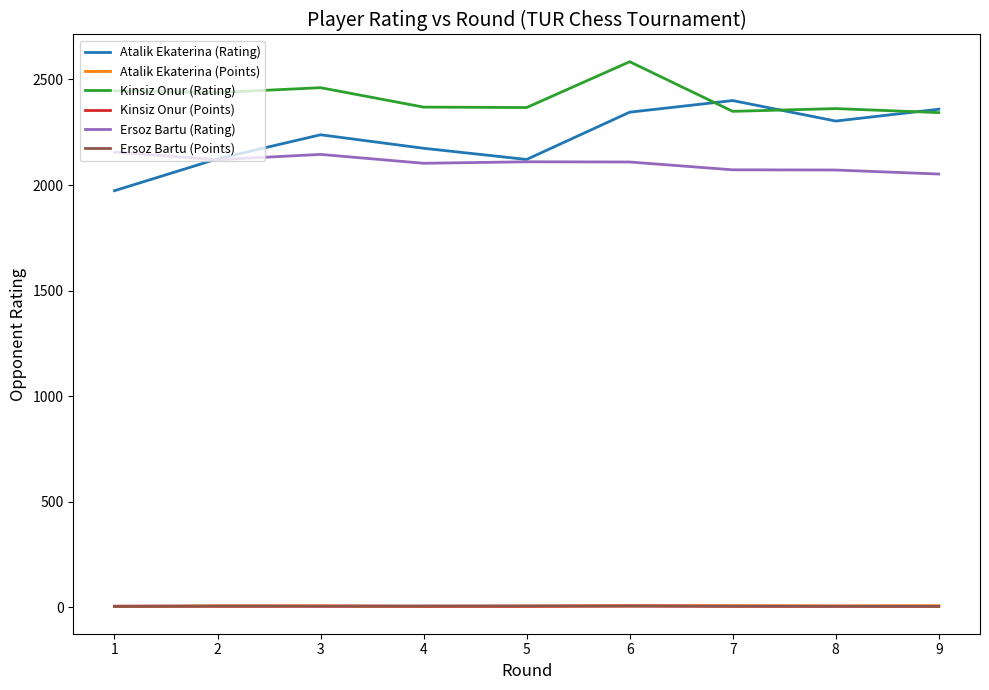

Which series has the largest range (max minus min)?

Atalik Ekaterina (Rating)